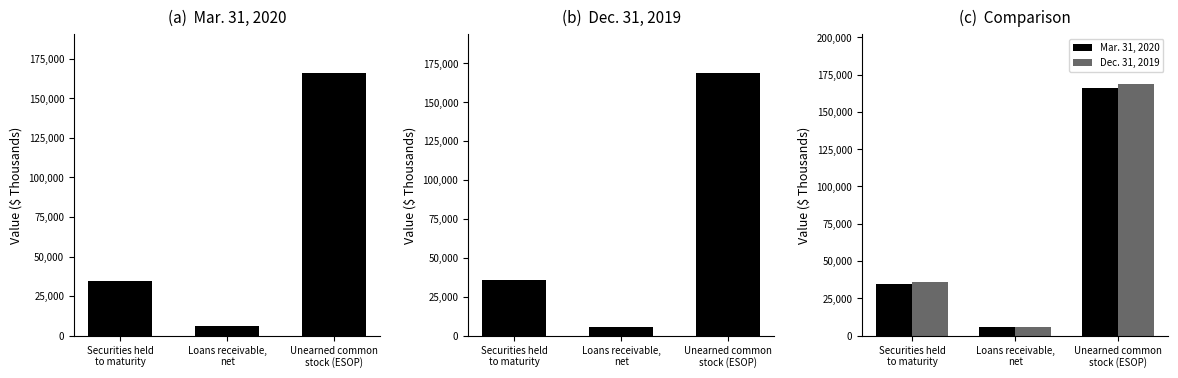

True or false: Dec. 31, 2019 has a value of 273595 at Unearned common
stock (ESOP).

False